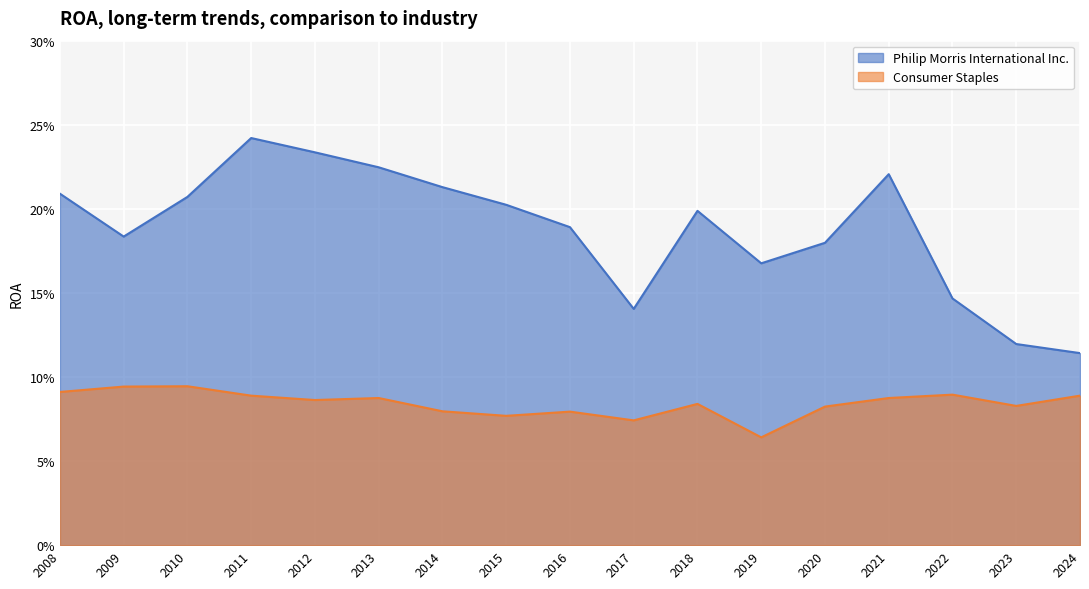

What is the spread (max minus min) of values at 2012?

0.1